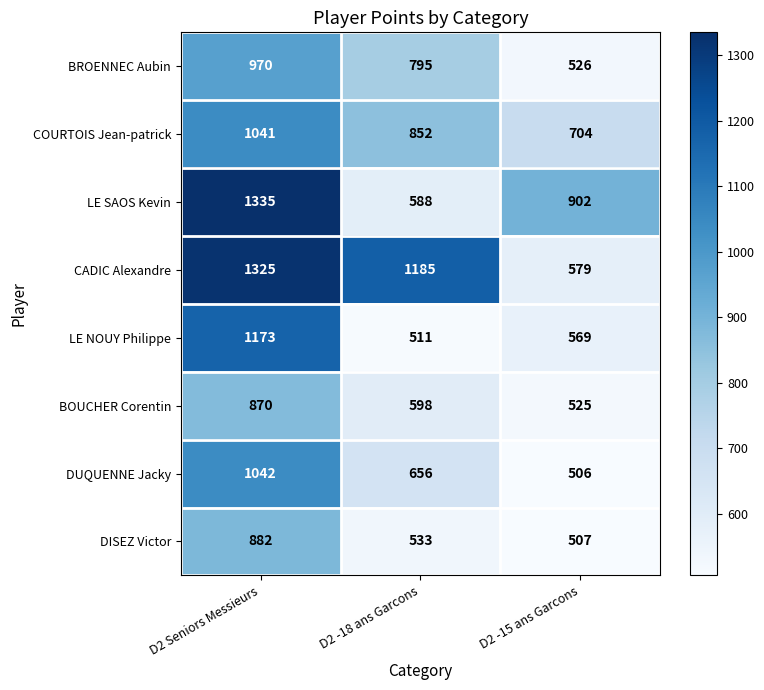

What is the sum of the BROENNEC Aubin values at D2 -18 ans Garcons and D2 Seniors Messieurs?

1765